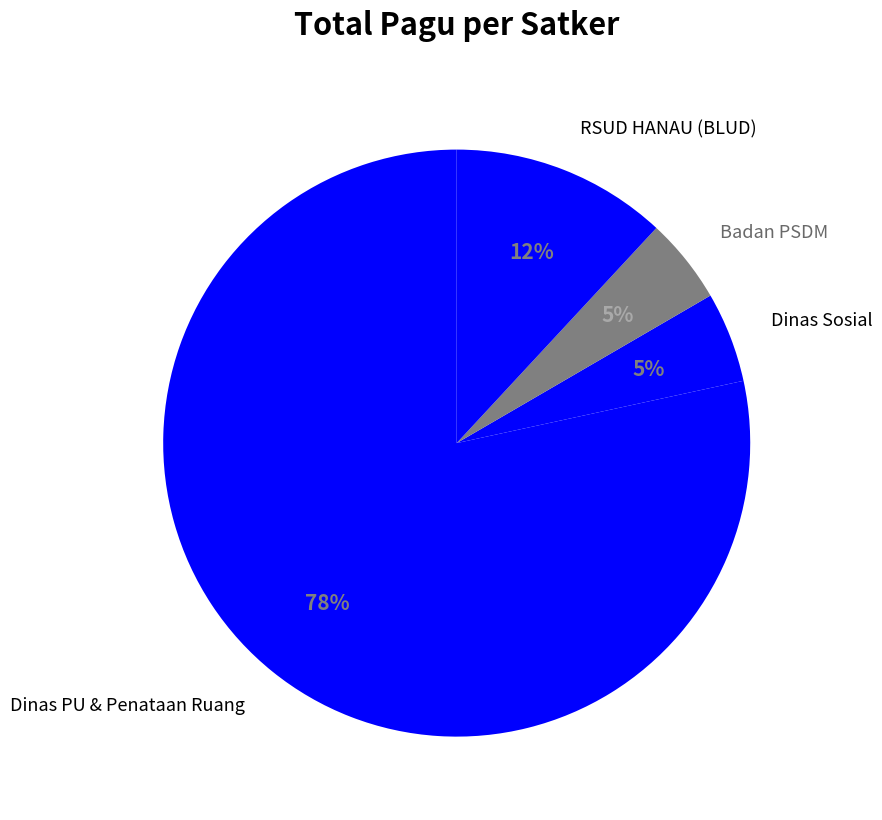

To the nearest percent, what is the average slice percentage?

25%